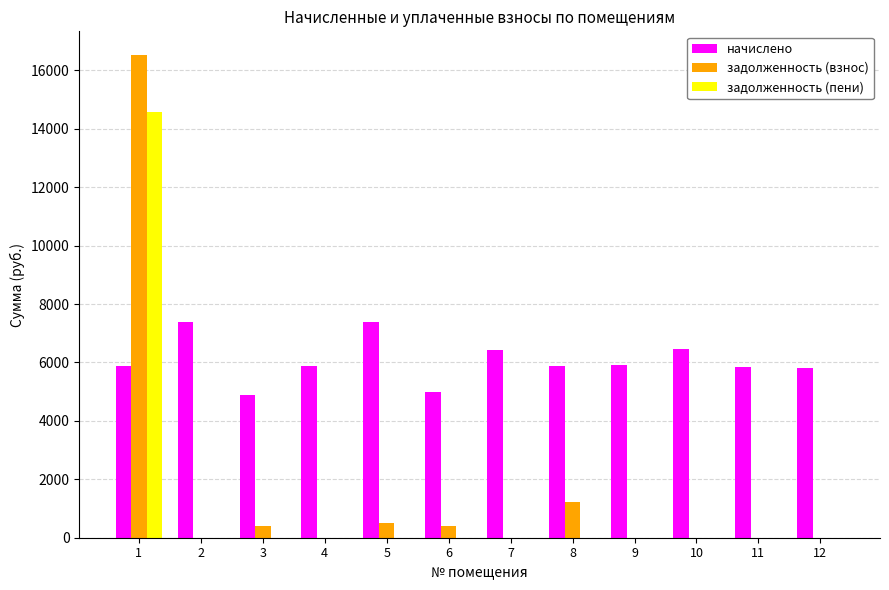

What is the sum of all задолженность (пени) values?

14584.4